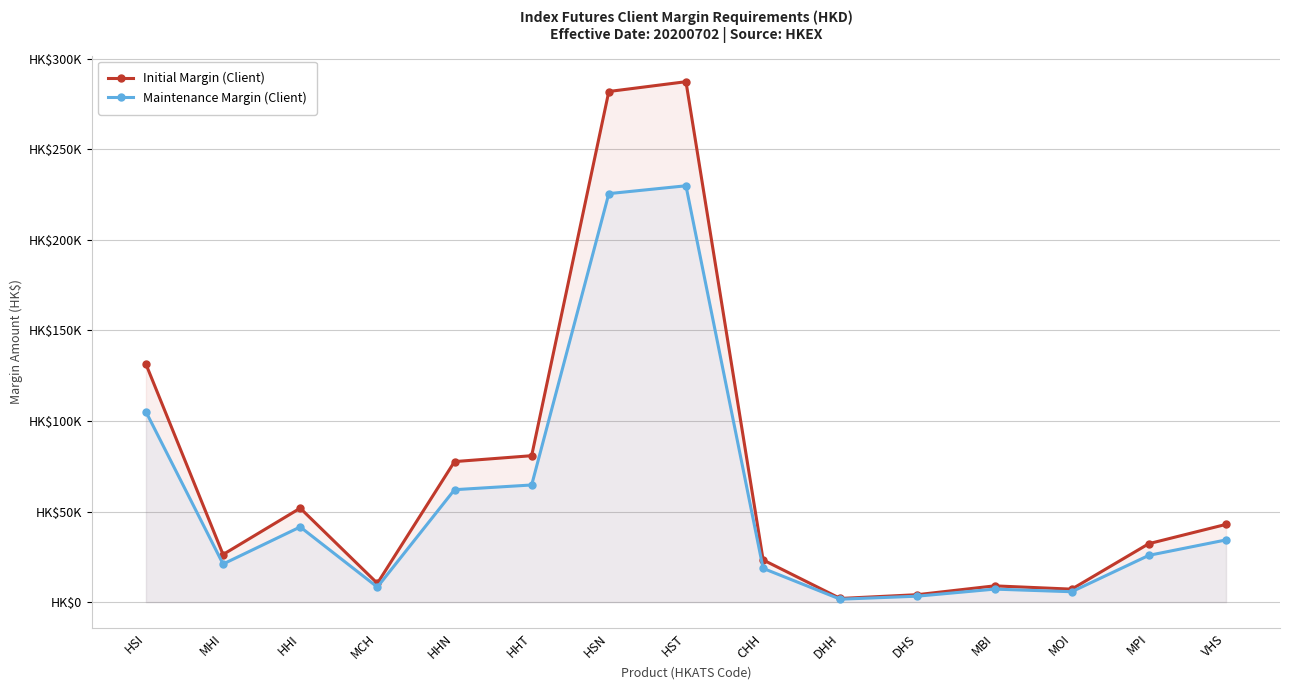

True or false: Maintenance Margin (Client) and Initial Margin (Client) intersect in this chart.

False